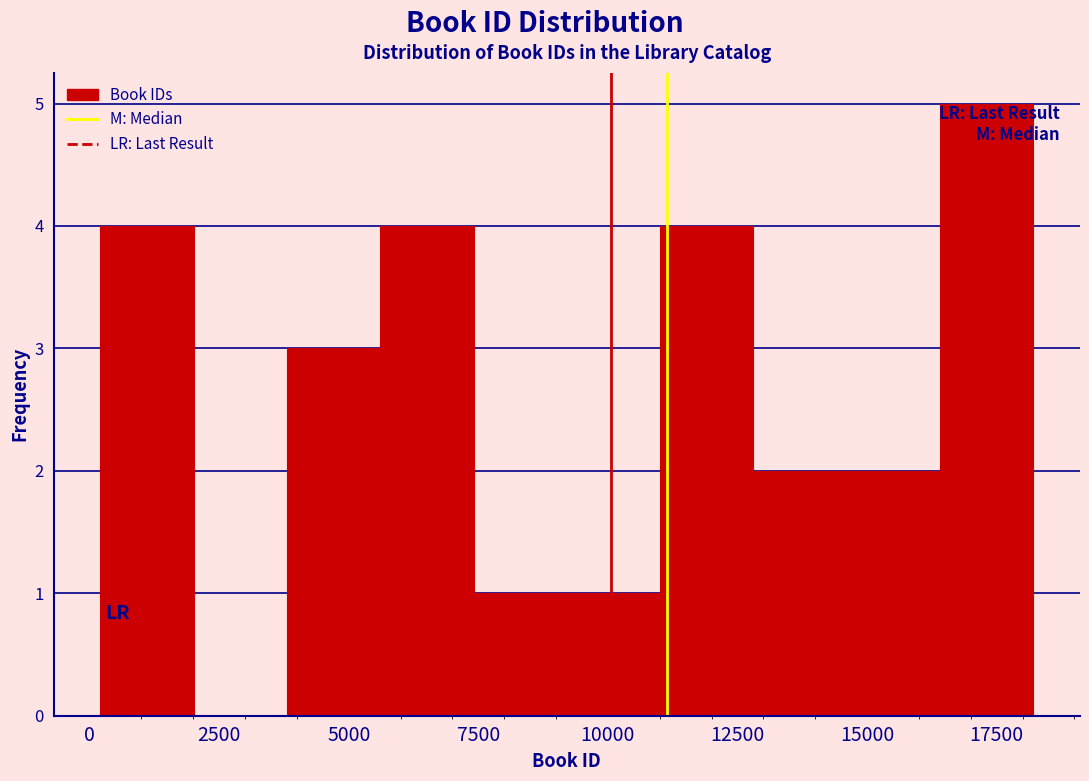

Around what value on the x-axis is the tallest bar? Give the approximate position of its centre, as read against the axis.

17500